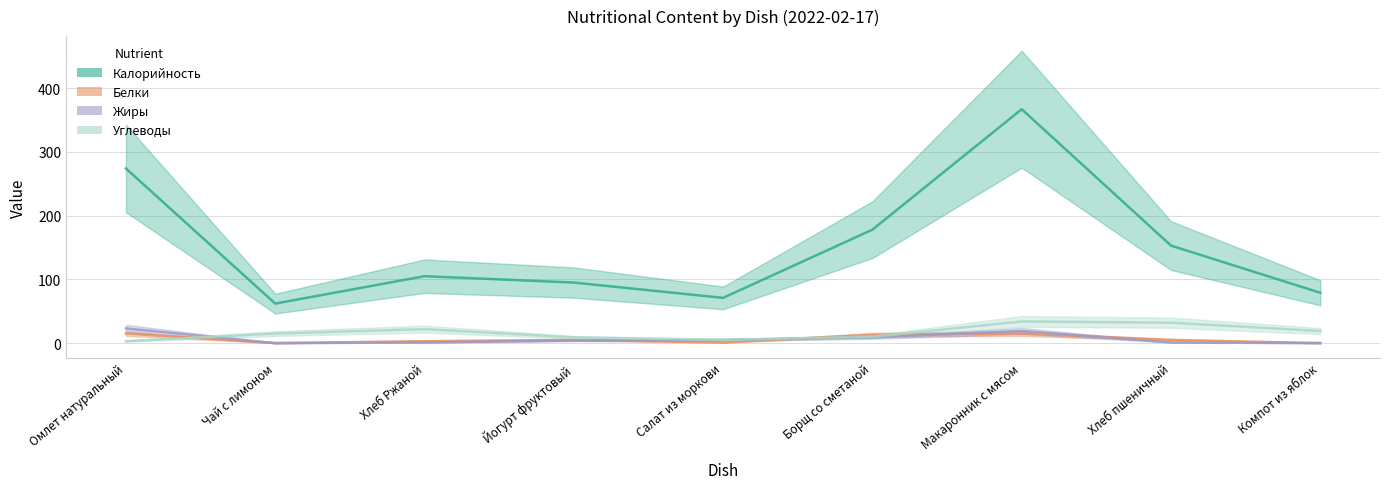

Reading left to right, extract all data points from this chart.

Калорийность: Омлет натуральный=274	Чай с лимоном=62	Хлеб Ржаной=105	Йогурт фруктовый=95	Салат из моркови=71	Борщ со сметаной=178	Макаронник с мясом=367	Хлеб пшеничный=153	Компот из яблок=79
Белки: Омлет натуральный=15	Чай с лимоном=0	Хлеб Ржаной=3	Йогурт фруктовый=5	Салат из моркови=1	Борщ со сметаной=13	Макаронник с мясом=15	Хлеб пшеничный=5	Компот из яблок=0
Жиры: Омлет натуральный=23	Чай с лимоном=0	Хлеб Ржаной=1	Йогурт фруктовый=4	Салат из моркови=5	Борщ со сметаной=9	Макаронник с мясом=19	Хлеб пшеничный=1	Компот из яблок=0
Углеводы: Омлет натуральный=3	Чай с лимоном=15	Хлеб Ржаной=22	Йогурт фруктовый=9	Салат из моркови=5	Борщ со сметаной=10	Макаронник с мясом=34	Хлеб пшеничный=32	Компот из яблок=19